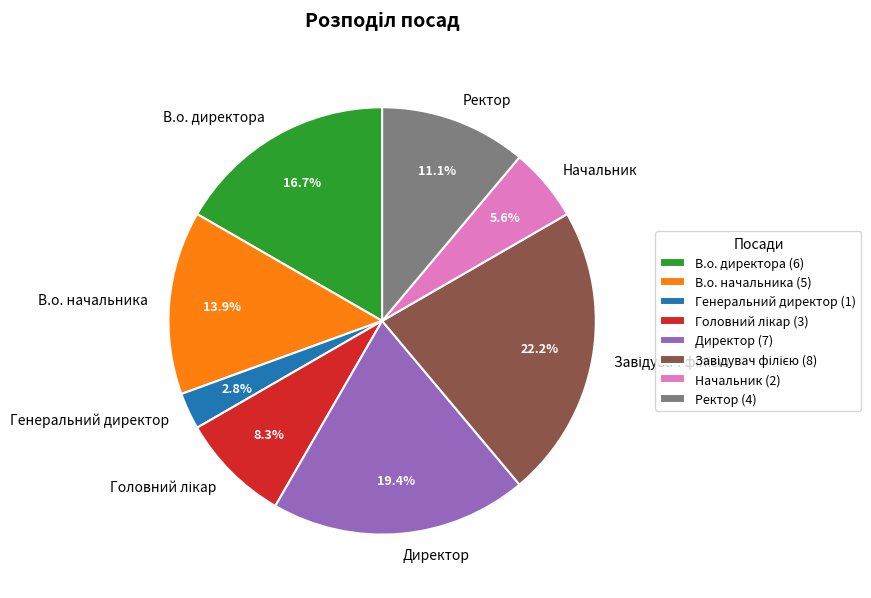

How much of the chart is everything except Генеральний директор?

97.2%